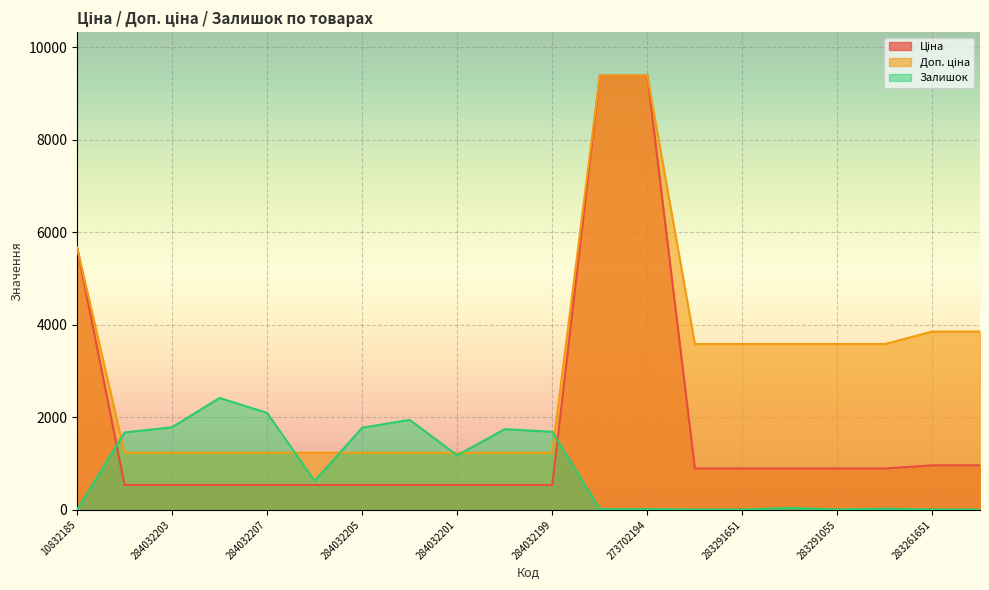

What is the difference between the second highest and minimum values in the Ціна series?

8845.0